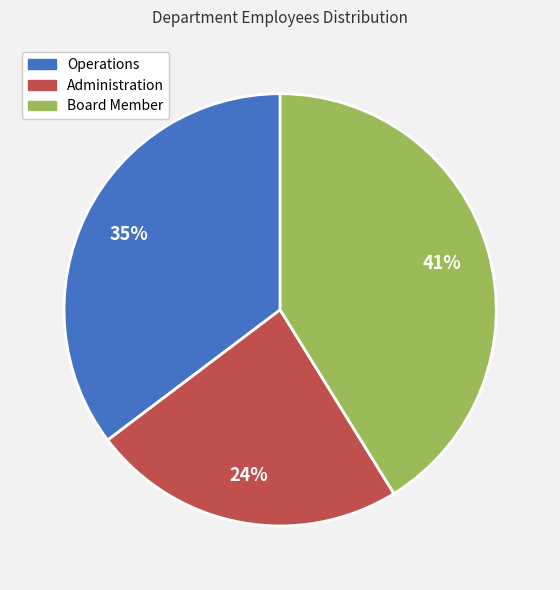

Do Administration and Operations together represent more than half of the pie?

Yes